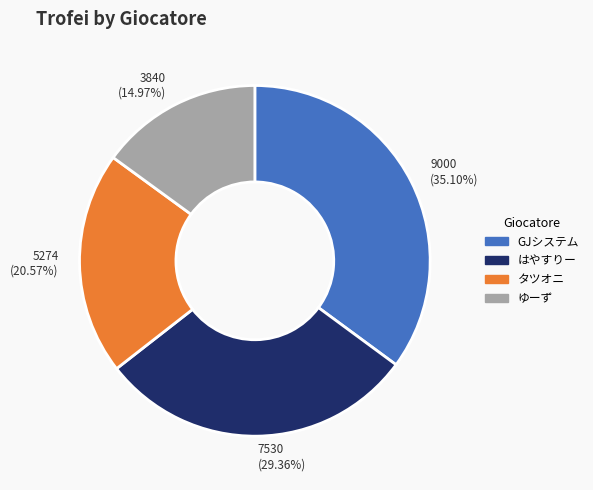

Is ゆーず the majority of the pie?

No